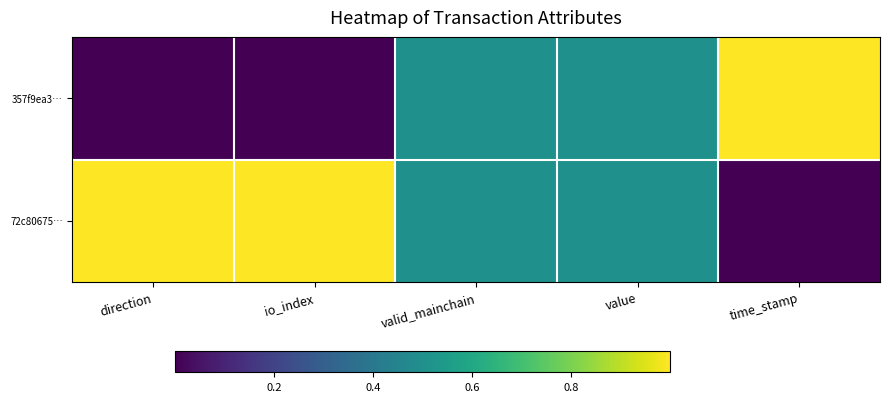

Rank the series at valid_mainchain from highest to lowest value.

357f9ea3…, 72c80675…